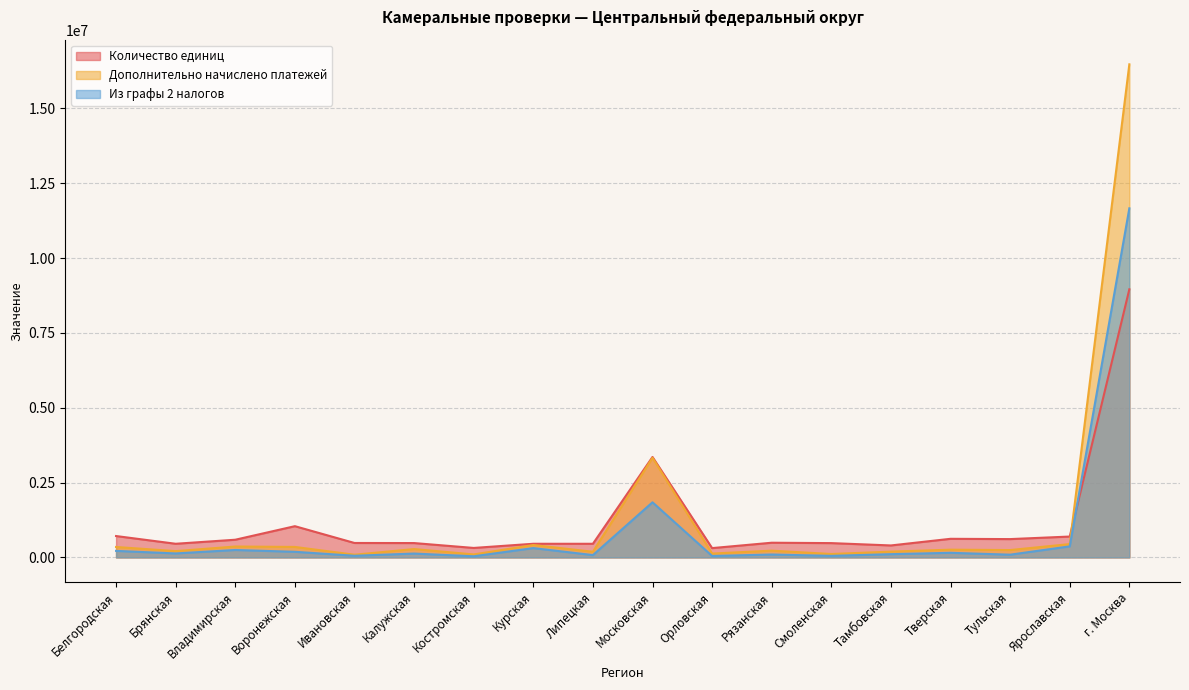

What is the sum of the Из графы 2 налогов values at Рязанская and Ивановская?

152224